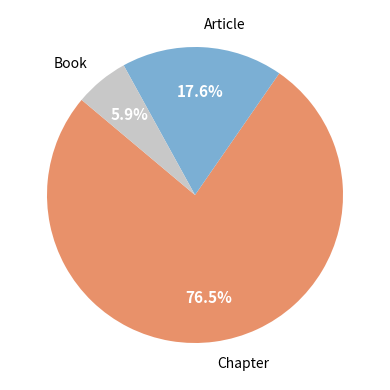

Is there any slice that represents more than half of the pie?

Yes